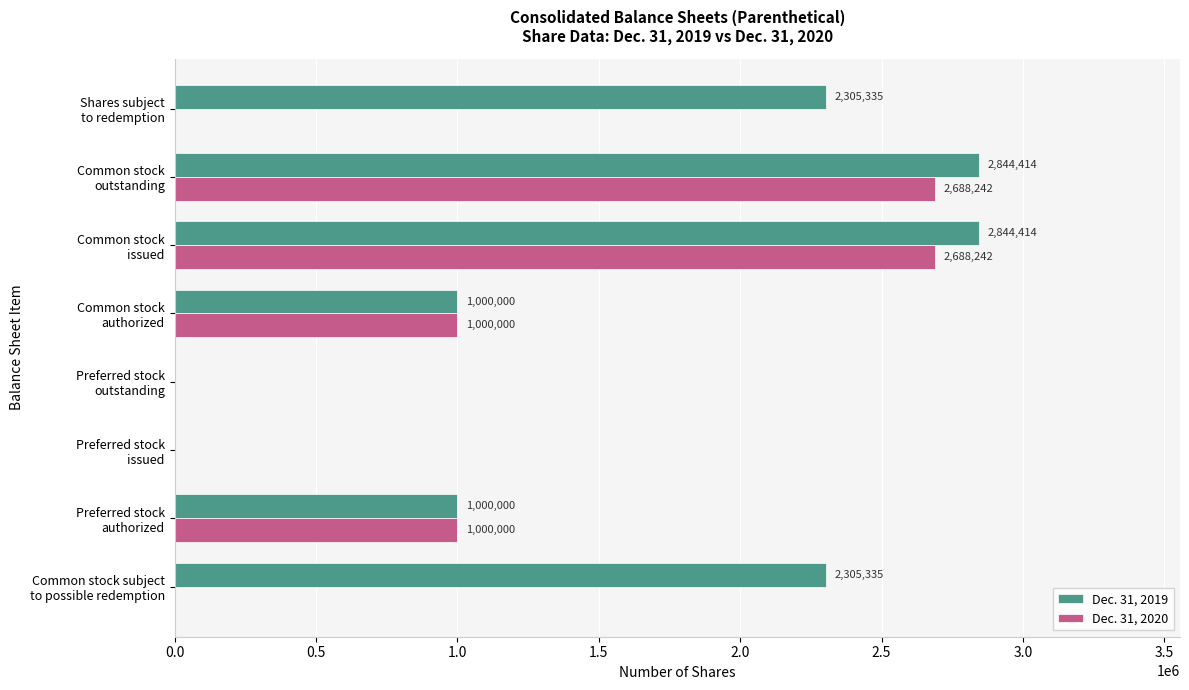

Which series has the largest total across all categories?

Dec. 31, 2019